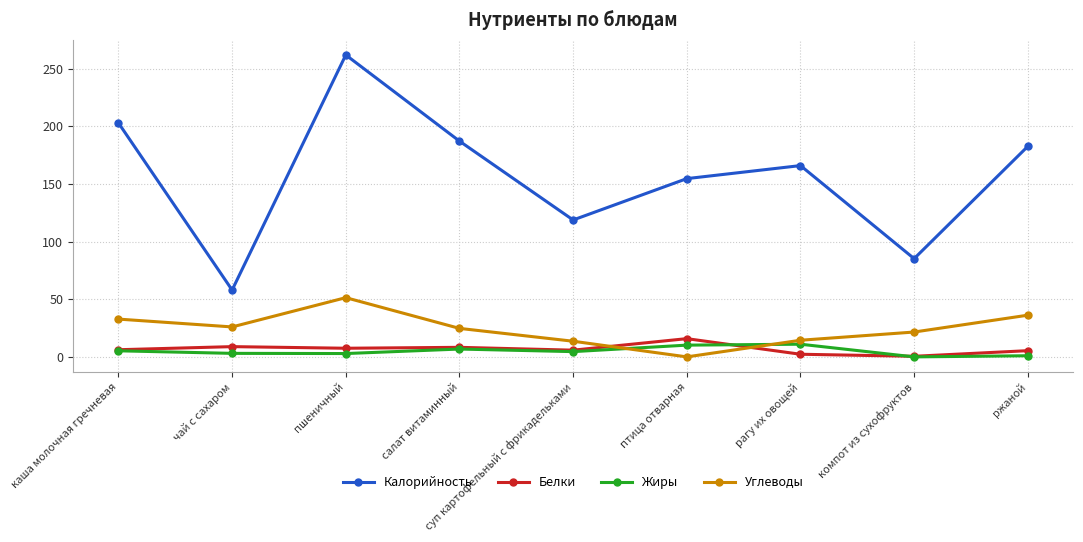

What is the sum of all Углеводы values?

220.7